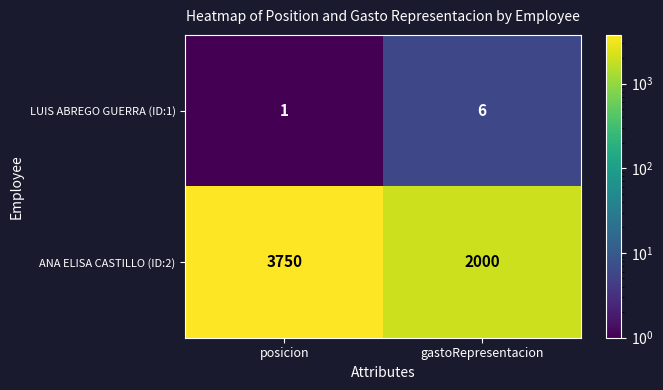

The ANA ELISA CASTILLO (ID:2) series shows 1395 at gastoRepresentacion. True or false?

False